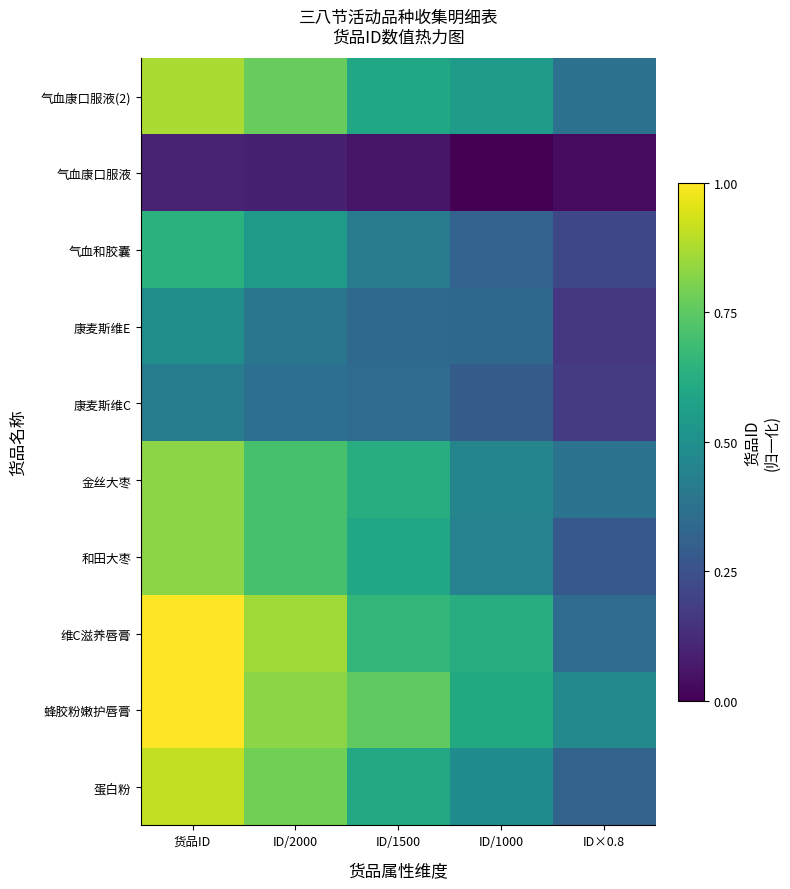

How many categories are shown in the chart?

5